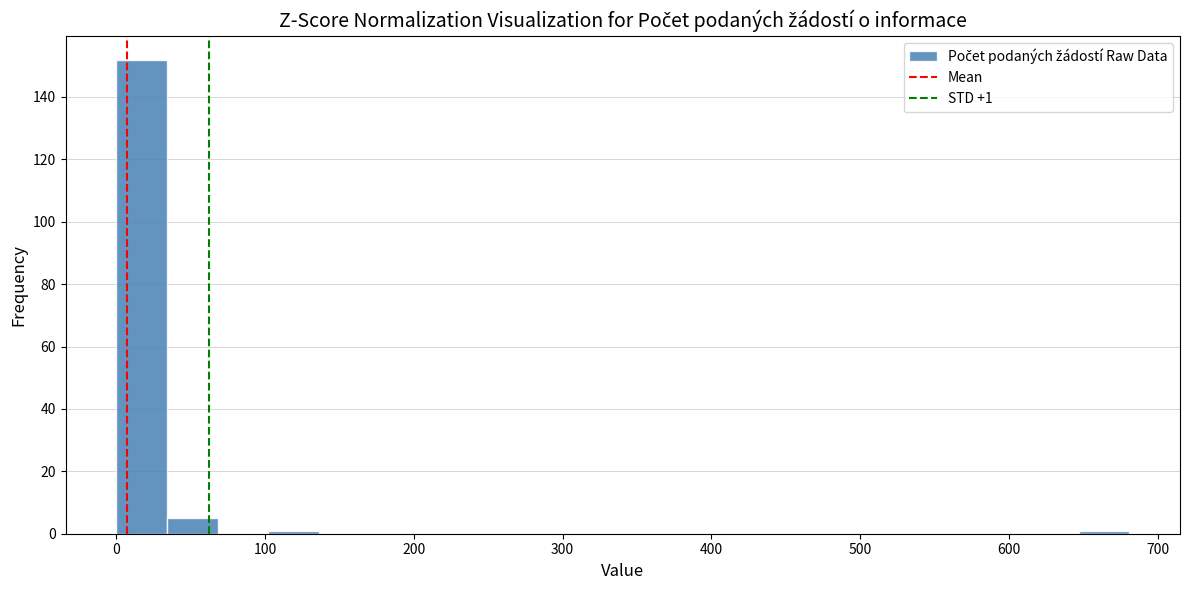

Read against the x-axis, roughly where is the centre of the tallest bar?

20